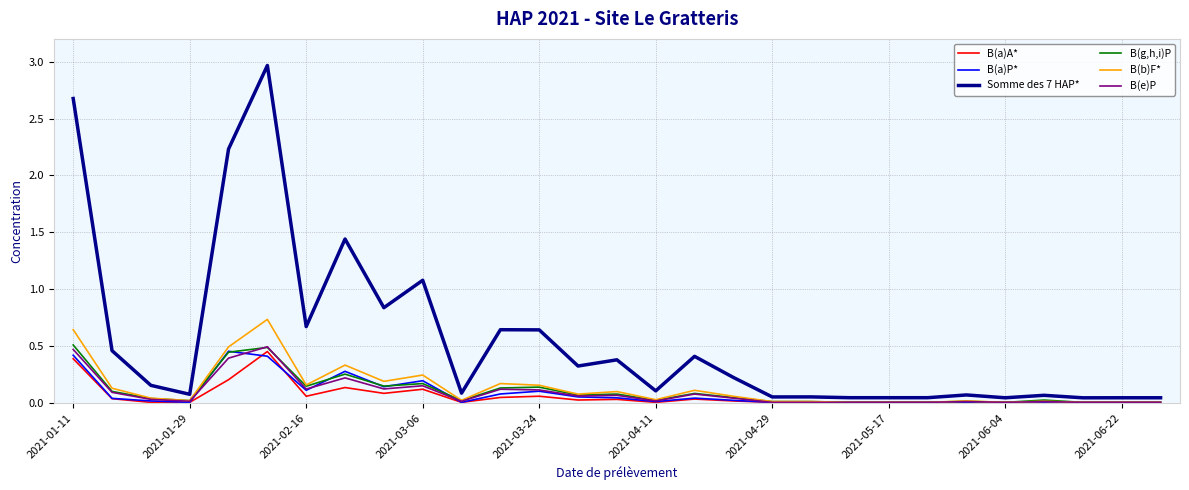

Which series has the largest range (max minus min)?

Somme des 7 HAP*